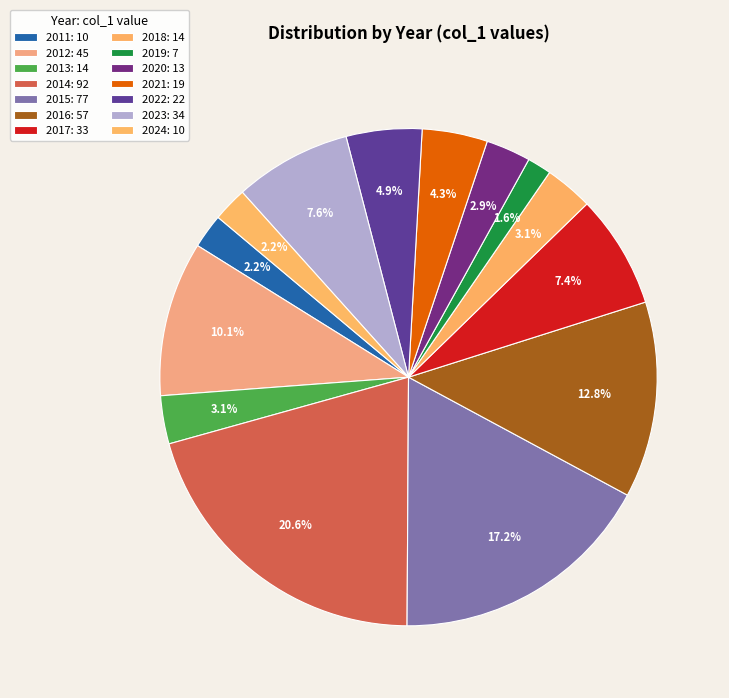

How many segments does this pie chart have?

14